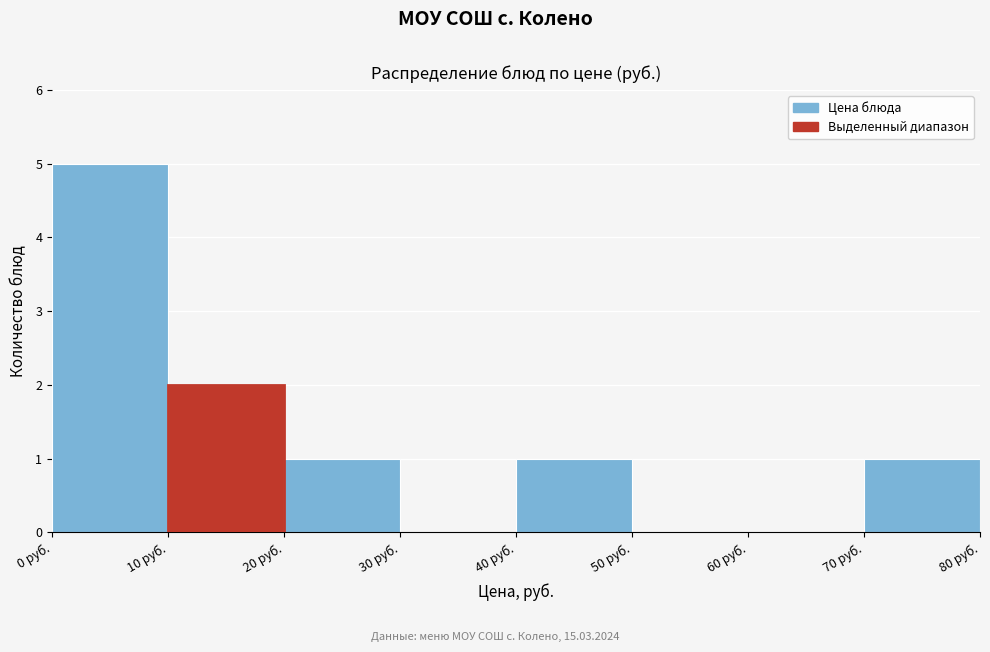

How tall is the bar that spans 0 to 10 on the x-axis? The values are not printed on the chart, so give them approximately, as read against the axis.

5